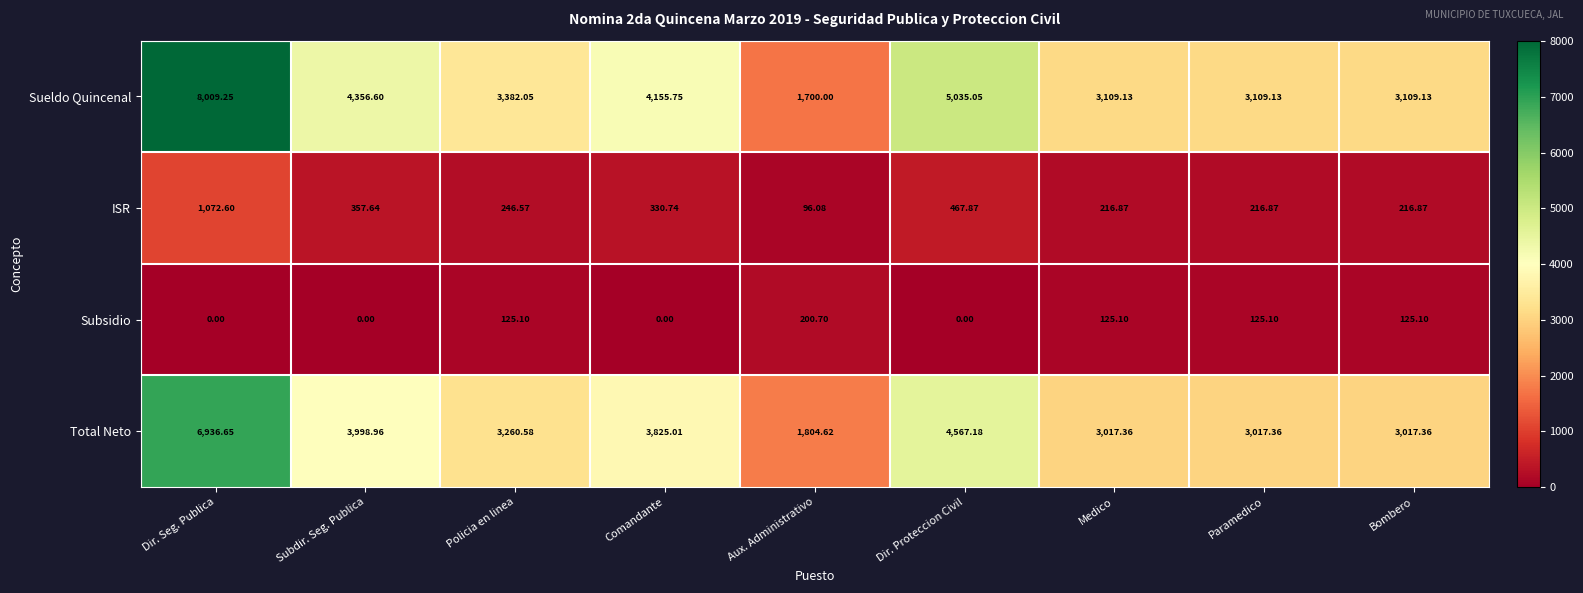

Which series has the widest spread of values?

Sueldo Quincenal